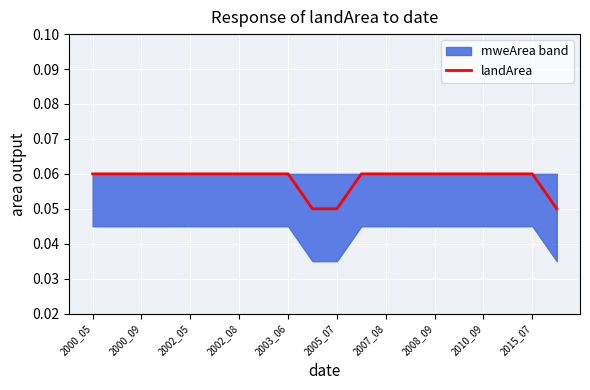

The value of landArea at 2002_05 is 0.0. True or false?

False